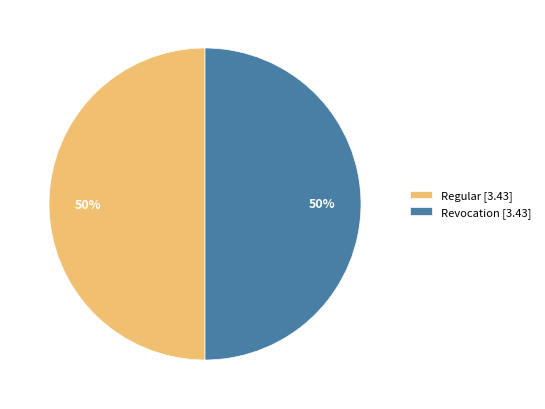

How many slices are in this pie chart?

2